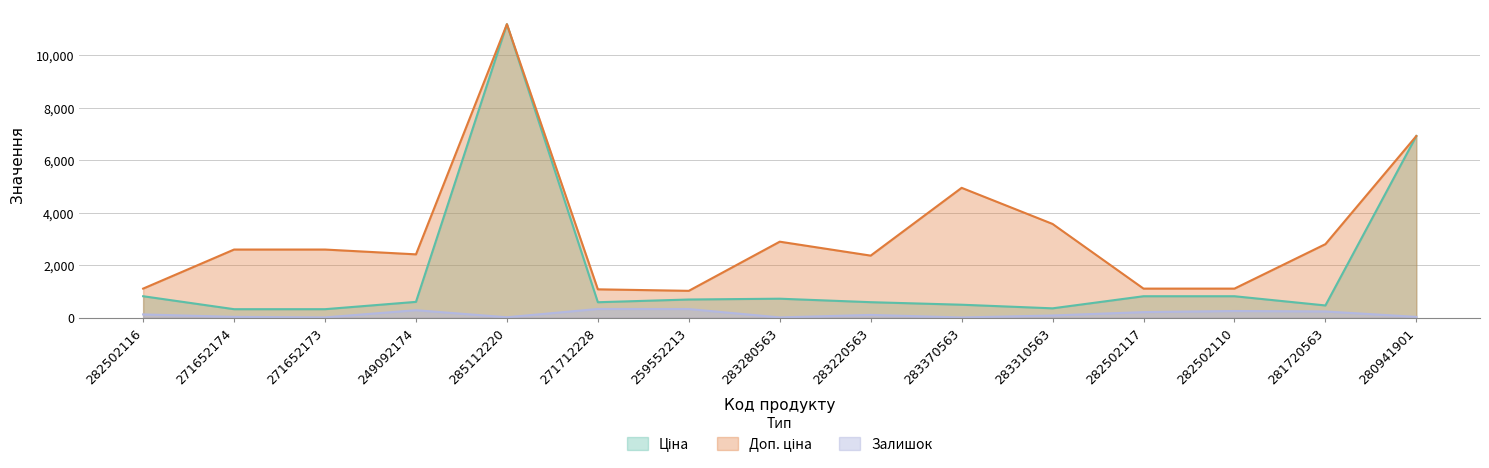

True or false: Доп. ціна and Ціна cross at least once.

False